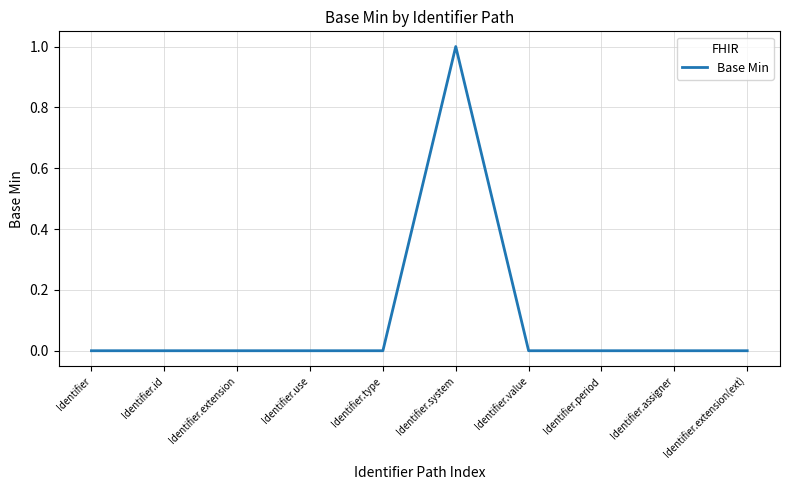

The chart shows a value of -1 at Identifier.extension. True or false?

False